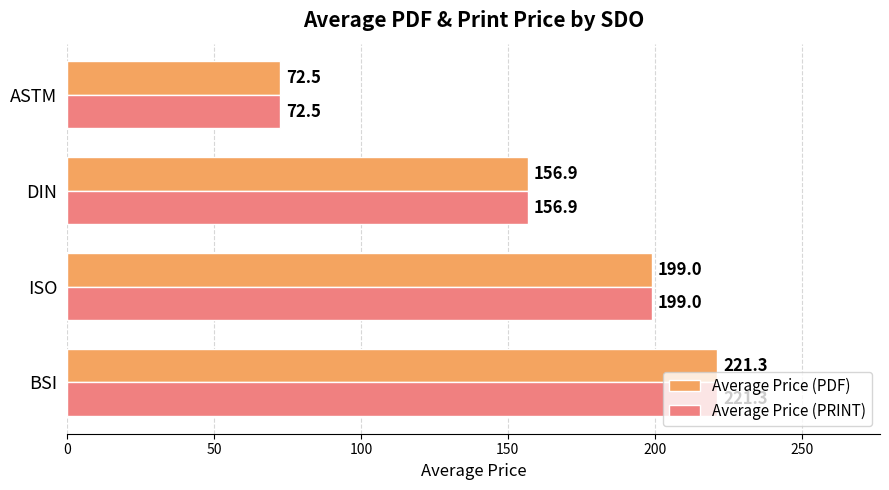

What are all the series names shown in the legend?

Average Price (PDF), Average Price (PRINT)